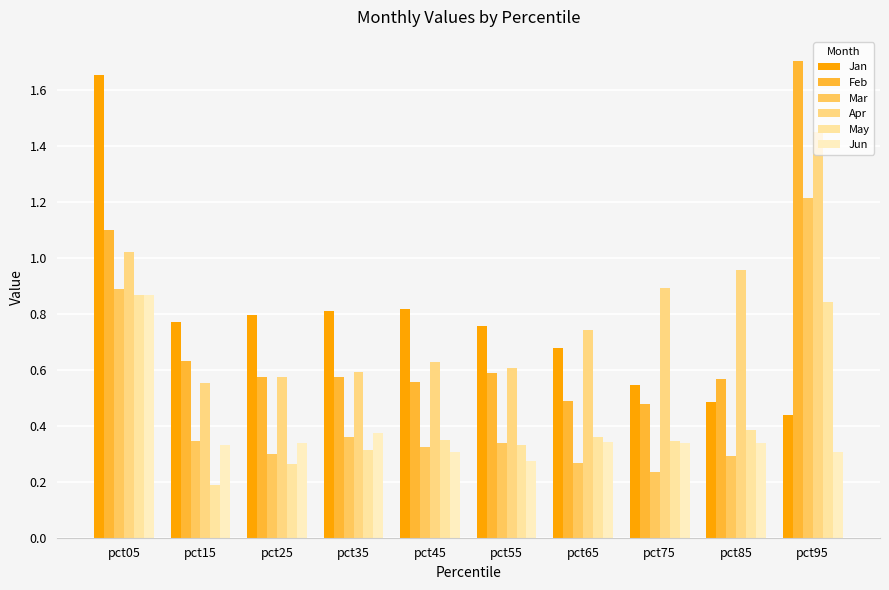

Are the bars horizontal?

No